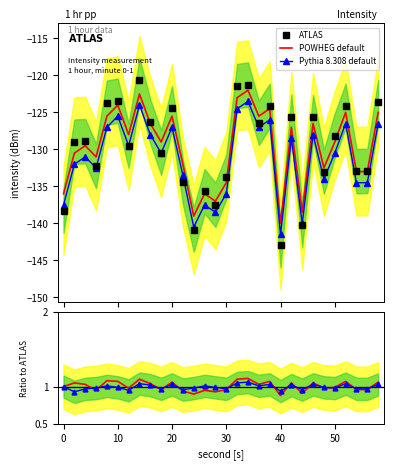

What is the minimum value for Pythia 8.308 default?

-141.5